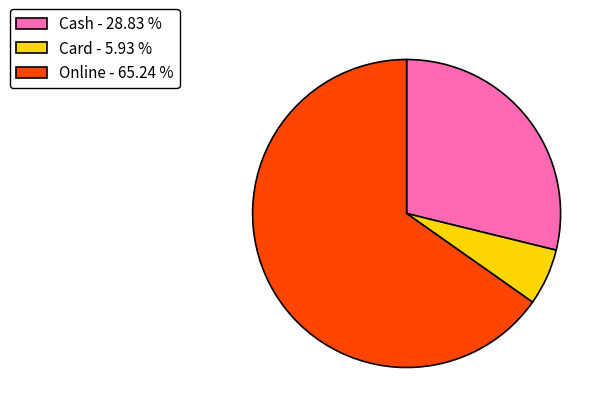

How many segments does this pie chart have?

3